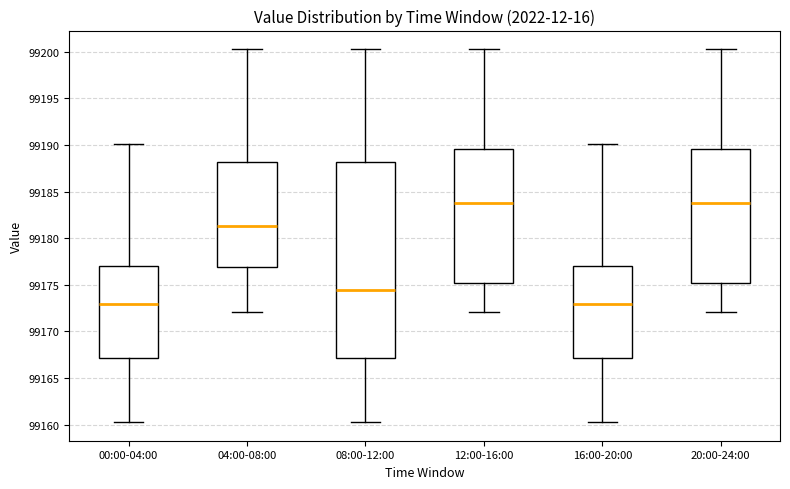

Reading left to right, read every box against the y-axis: the position of its median line, the range the box covers, and the ends of its whiskers. The values are not printed on the chart, so give them approximately, as read against the axis.

00:00-04:00: median 99173.0, box 99167.0 to 99177.0, whiskers 99160.5 to 99190.0
04:00-08:00: median 99181.5, box 99177.0 to 99188.0, whiskers 99172.0 to 99200.5
08:00-12:00: median 99174.5, box 99167.0 to 99188.0, whiskers 99160.5 to 99200.5
12:00-16:00: median 99184.0, box 99175.5 to 99189.5, whiskers 99172.0 to 99200.5
16:00-20:00: median 99173.0, box 99167.0 to 99177.0, whiskers 99160.5 to 99190.0
20:00-24:00: median 99184.0, box 99175.5 to 99189.5, whiskers 99172.0 to 99200.5